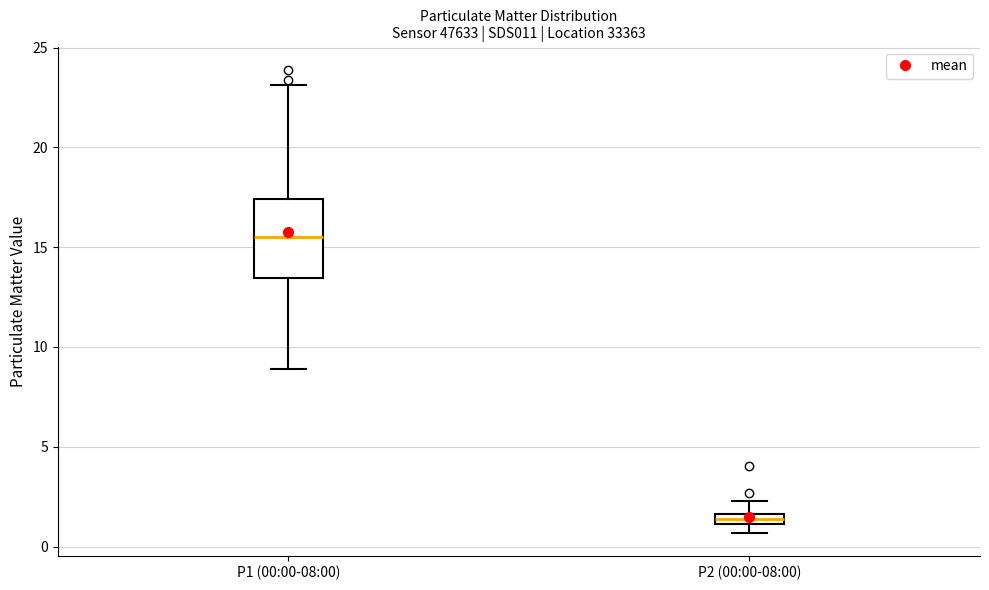

Comparing the boxes themselves (not the whiskers), which one is the tallest?

P1 (00:00-08:00)